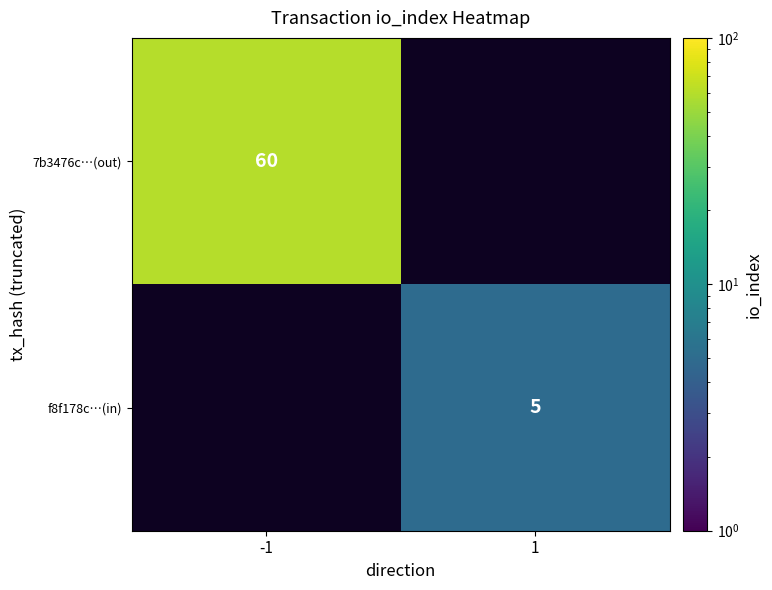

What is the minimum value shown in the chart?

5.0